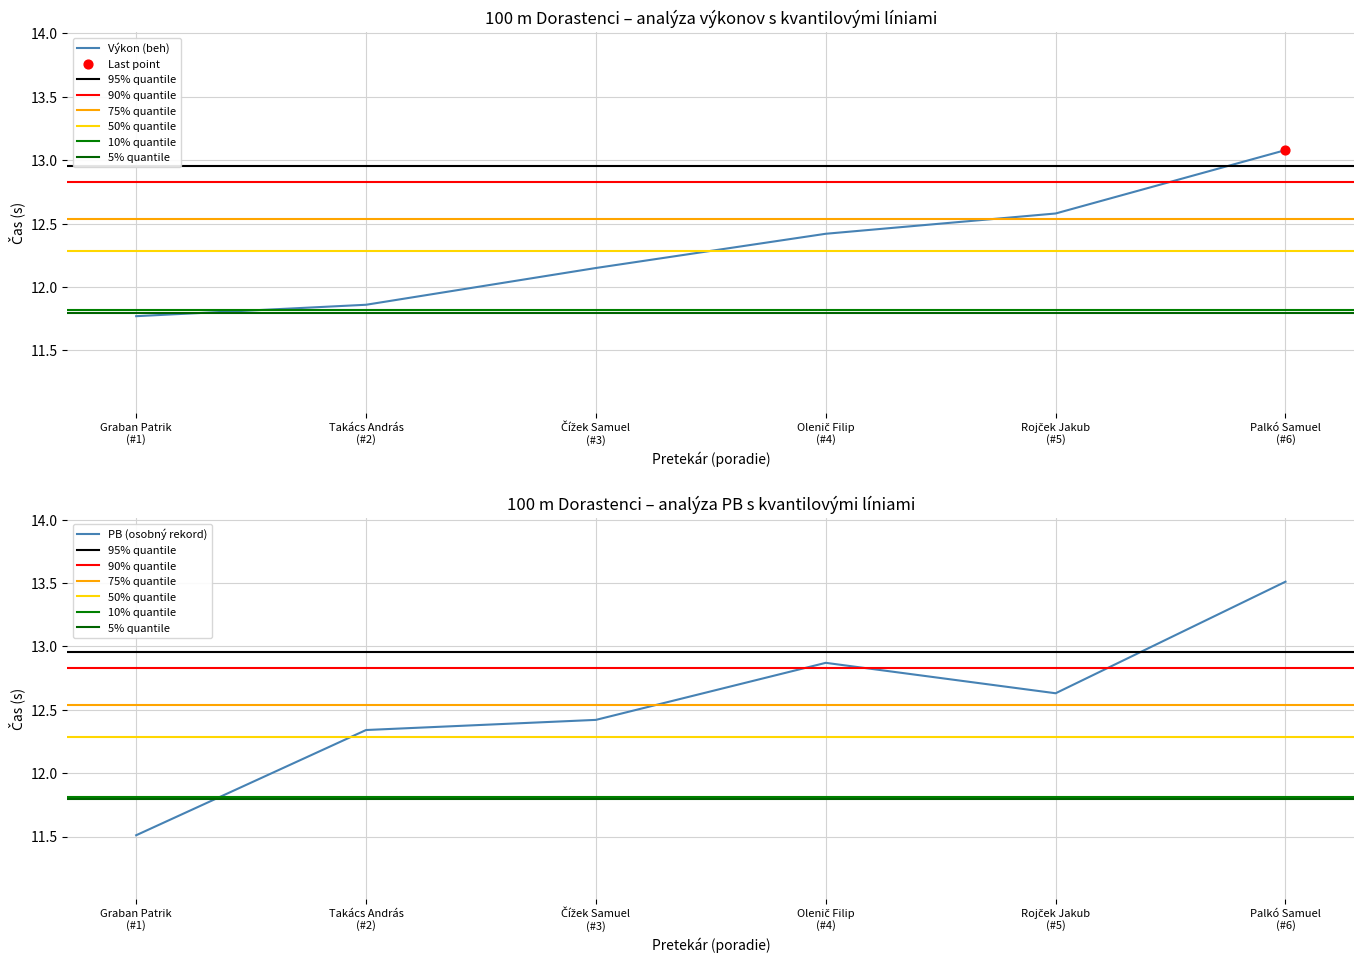

Which series has the largest Y range (max minus min)?

PB